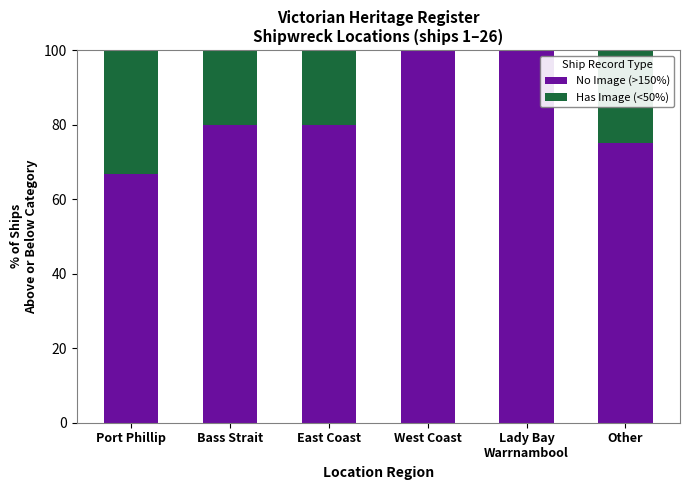

Count the number of data series in this chart.

2